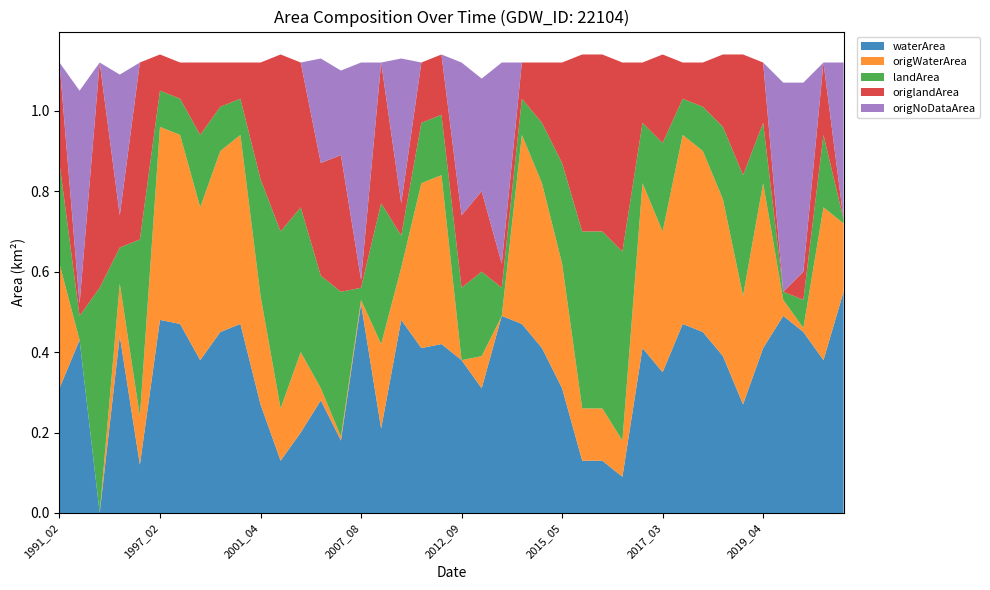

Reading left to right, what are all the values shown in this chart?

waterArea: 0.3	0.4	0.0	0.4	0.1	0.5	0.5	0.4	0.5	0.5	0.3	0.1	0.2	0.3	0.2	0.5	0.2	0.5	0.4	0.4	0.4	0.3	0.5	0.5	0.4	0.3	0.1	0.1	0.1	0.4	0.3	0.5	0.5	0.4	0.3	0.4	0.5	0.5	0.4	0.6
origWaterArea: 0.3	0.0	0.0	0.1	0.1	0.5	0.5	0.4	0.5	0.5	0.3	0.1	0.2	0.0	0.0	0.0	0.2	0.1	0.4	0.4	0.0	0.1	0.0	0.5	0.4	0.3	0.1	0.1	0.1	0.4	0.3	0.5	0.5	0.4	0.3	0.4	0.0	0.0	0.4	0.2
landArea: 0.2	0.1	0.6	0.1	0.4	0.1	0.1	0.2	0.1	0.1	0.3	0.4	0.4	0.3	0.4	0.0	0.3	0.1	0.1	0.1	0.2	0.2	0.1	0.1	0.1	0.2	0.4	0.4	0.5	0.1	0.2	0.1	0.1	0.2	0.3	0.1	0.0	0.1	0.2	0.0
origlandArea: 0.2	0.0	0.6	0.1	0.4	0.1	0.1	0.2	0.1	0.1	0.3	0.4	0.4	0.3	0.3	0.0	0.3	0.1	0.1	0.1	0.2	0.2	0.1	0.1	0.1	0.2	0.4	0.4	0.5	0.1	0.2	0.1	0.1	0.2	0.3	0.1	0.0	0.1	0.2	0.0
origNoDataArea: 0.0	0.5	0.0	0.3	0.0	0.0	0.0	0.0	0.0	0.0	0.0	0.0	0.0	0.3	0.2	0.5	0.0	0.4	0.0	0.0	0.4	0.3	0.5	0.0	0.0	0.0	0.0	0.0	0.0	0.0	0.0	0.0	0.0	0.0	0.0	0.0	0.5	0.5	0.0	0.4